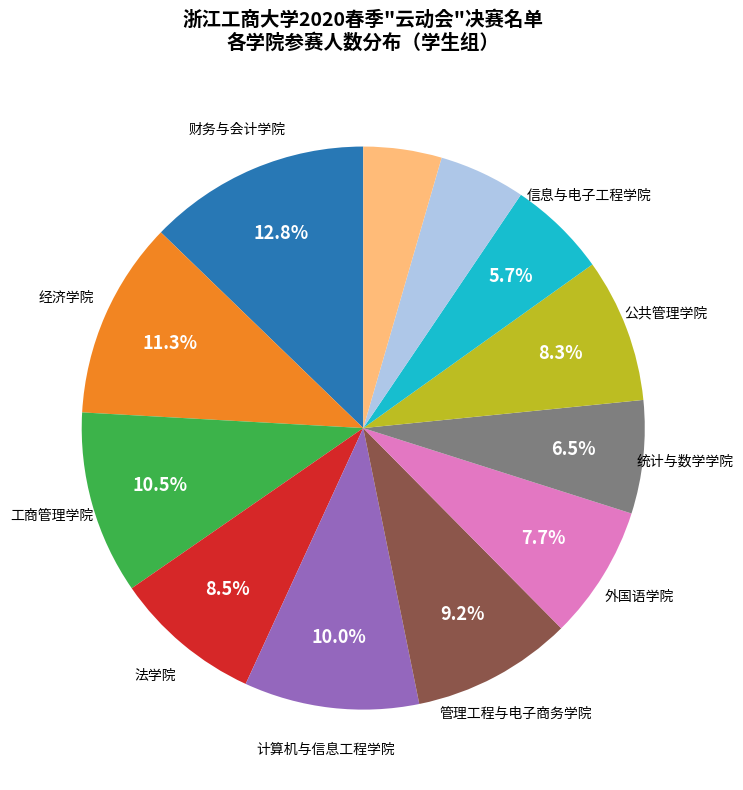

Does any single category account for the majority?

No